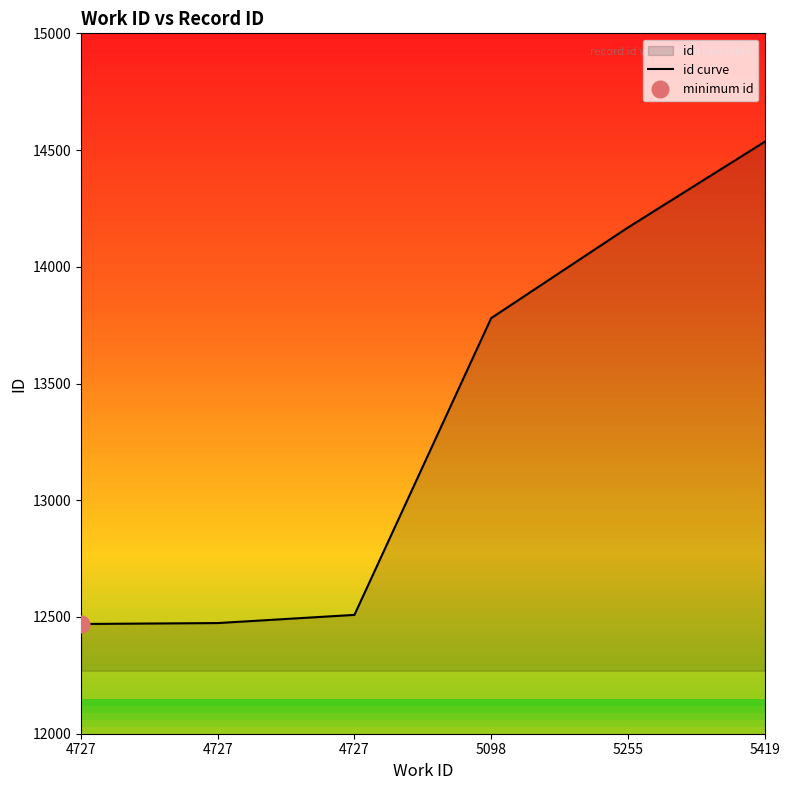

How many values are below 13780?

3